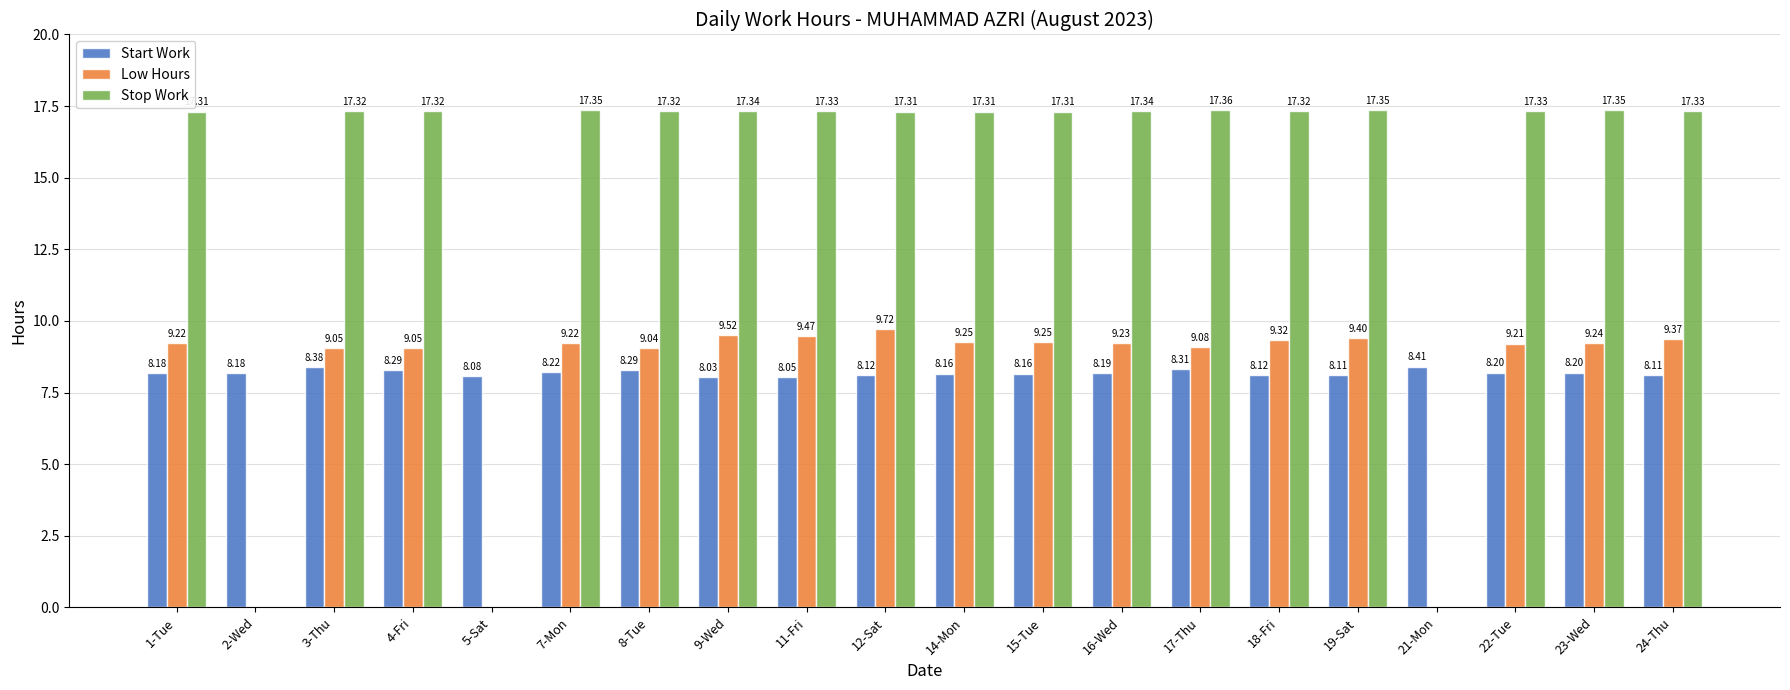

Is the value of Low Hours at 18-Fri greater than the value of Stop Work at 11-Fri?

No